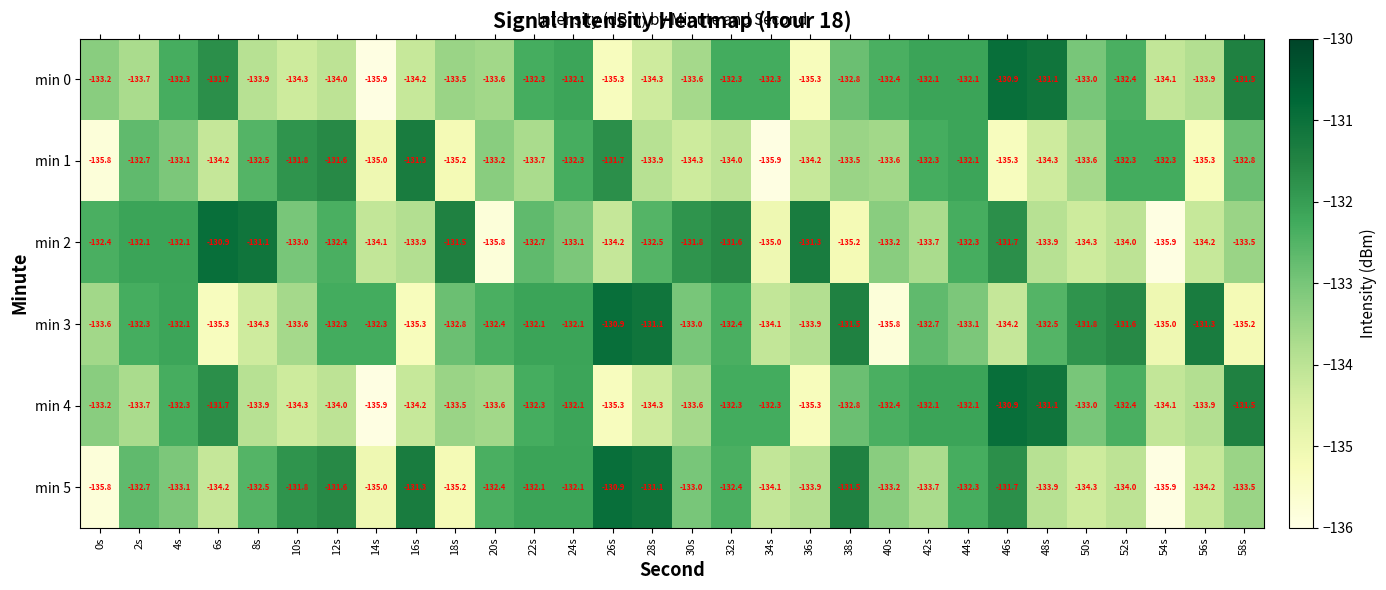

Which category has the highest value in the min 0 series?

46s